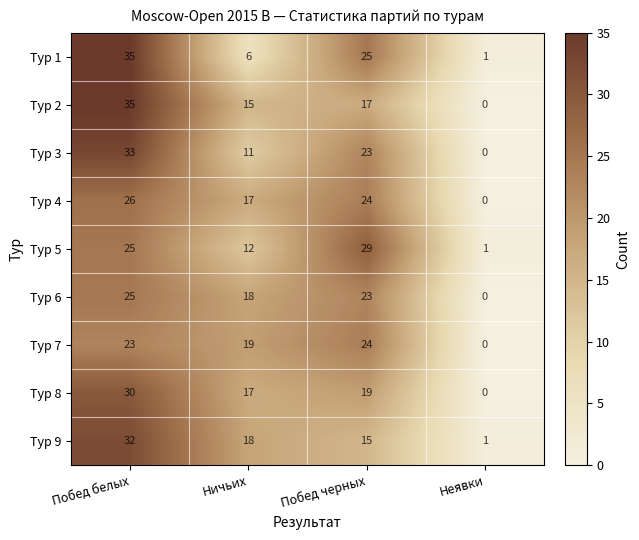

What is the maximum value shown in the chart?

35